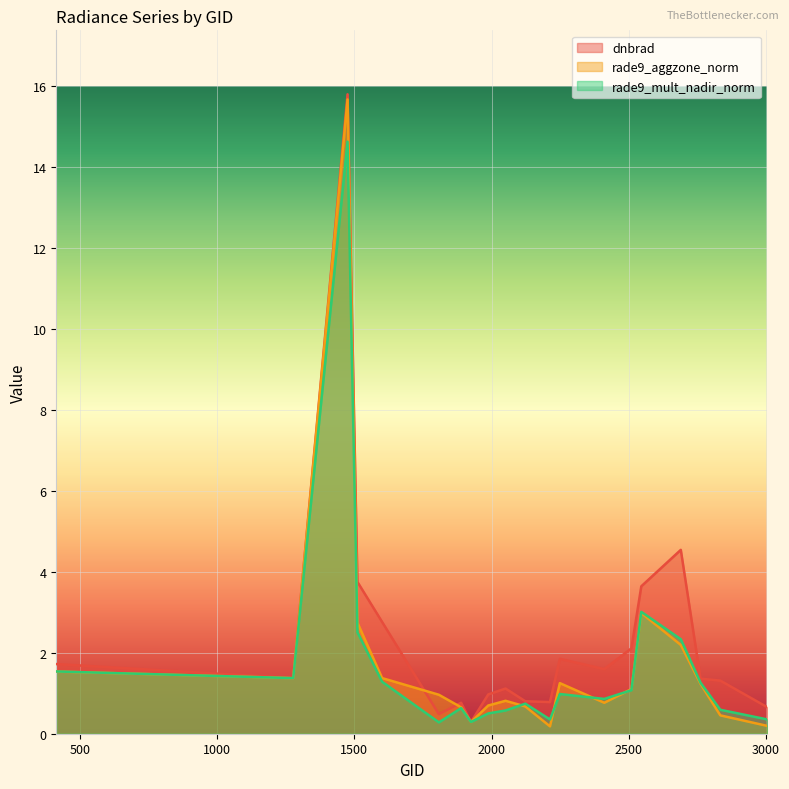

How many series are shown in this chart?

3